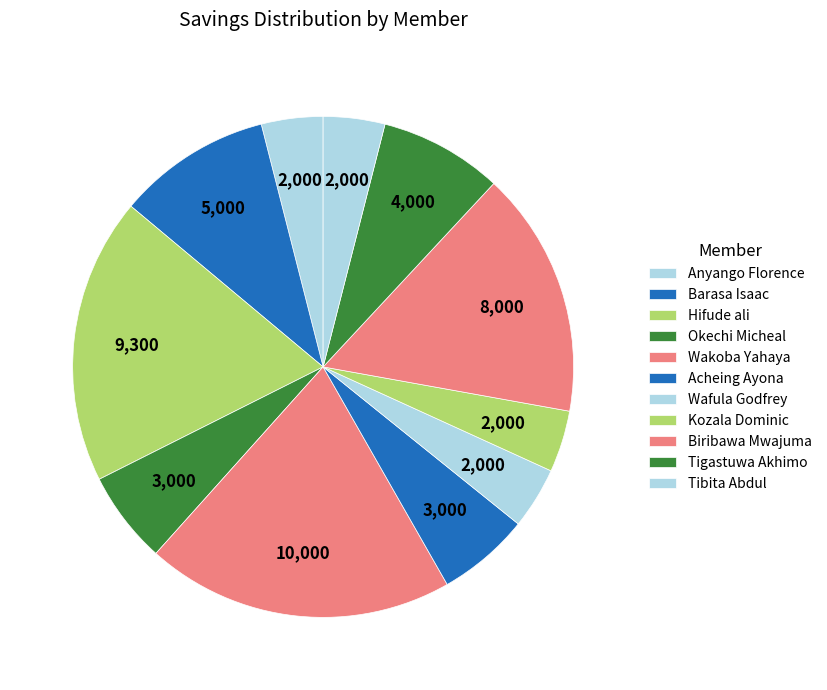

Is it true that Tigastuwa Akhimo is 13% of the pie?

False